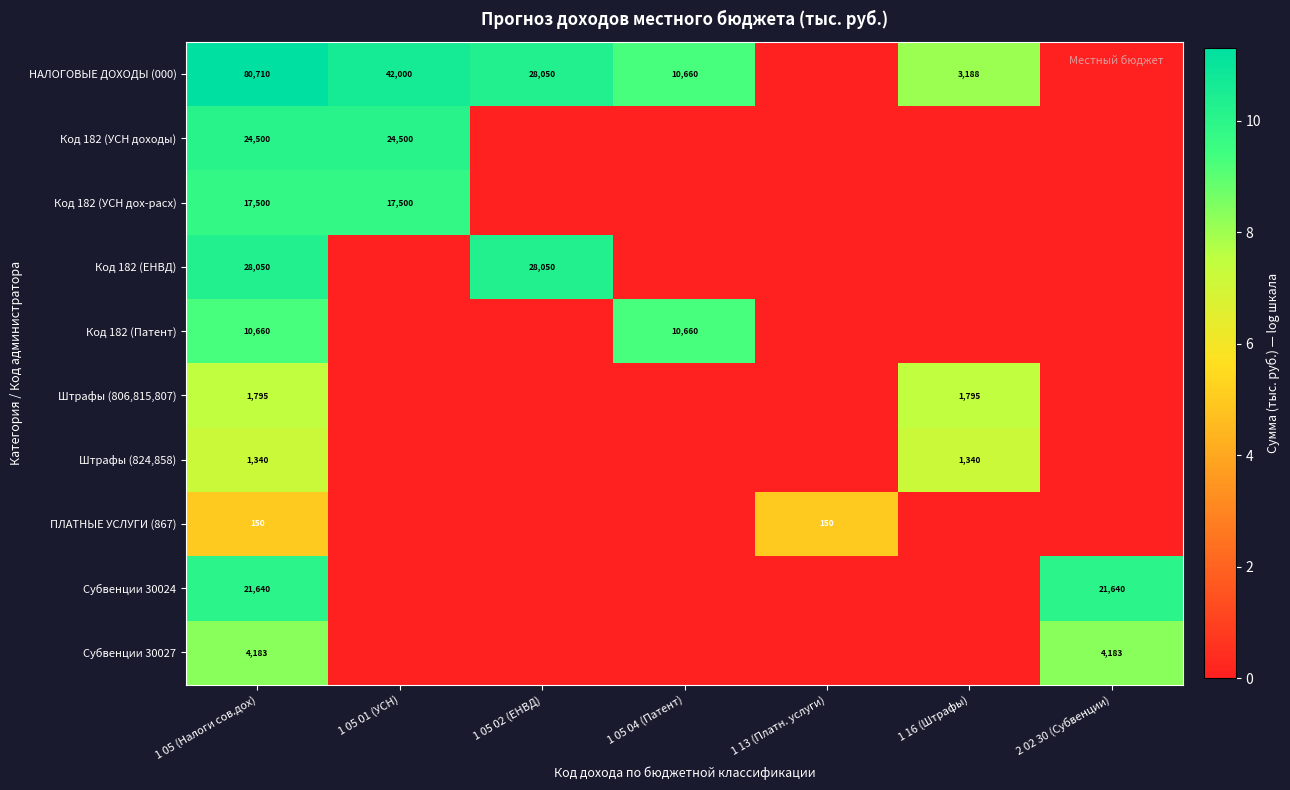

Is the value of Субвенции 30024 at 1 05 (Налоги сов.дох) greater than the value of Субвенции 30027 at 2 02 30 (Субвенции)?

Yes